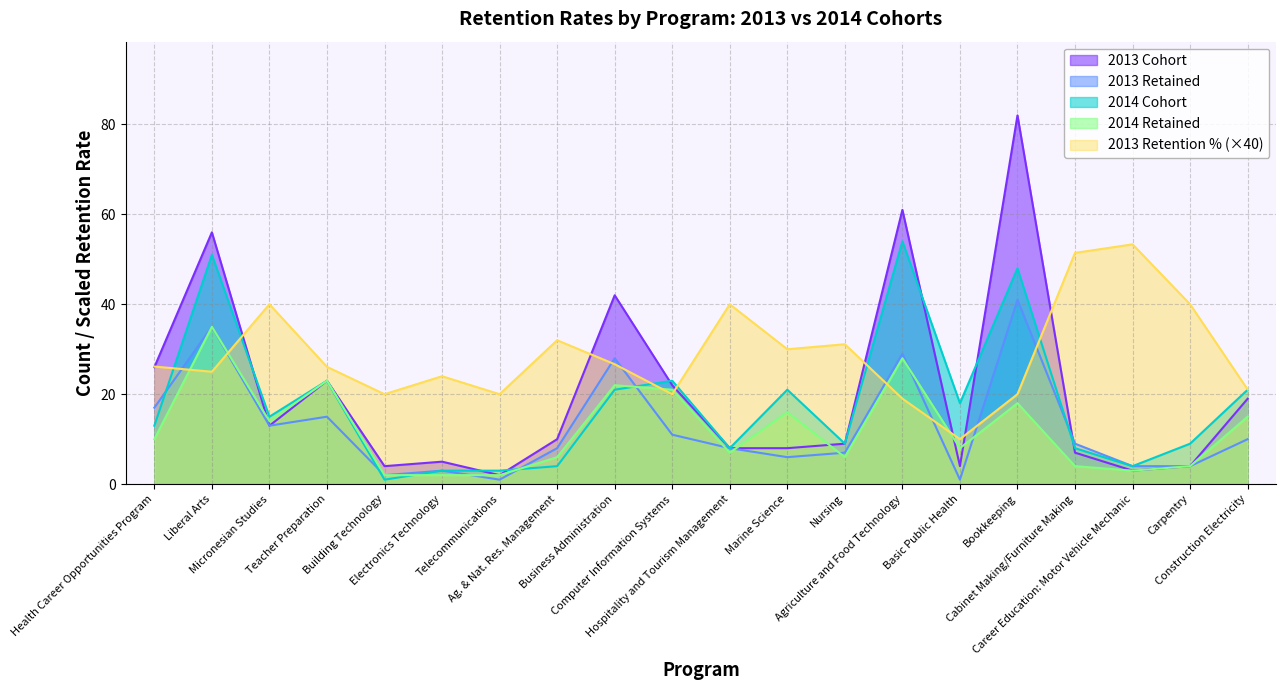

At which label is 2014 Cohort closest to 27?

Teacher Preparation